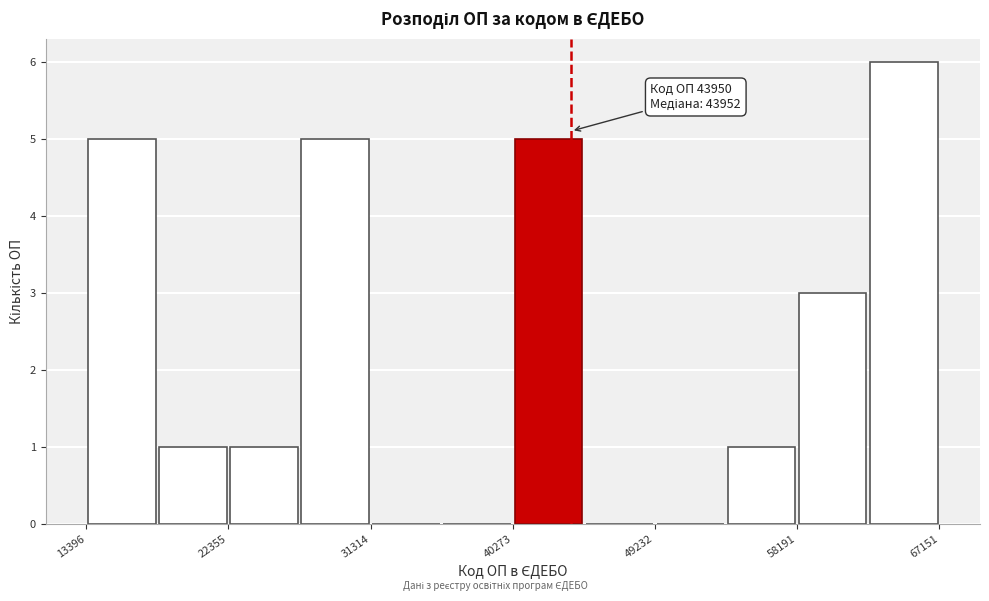

Over which range of the x-axis is the bar tallest?

63000 to 67000